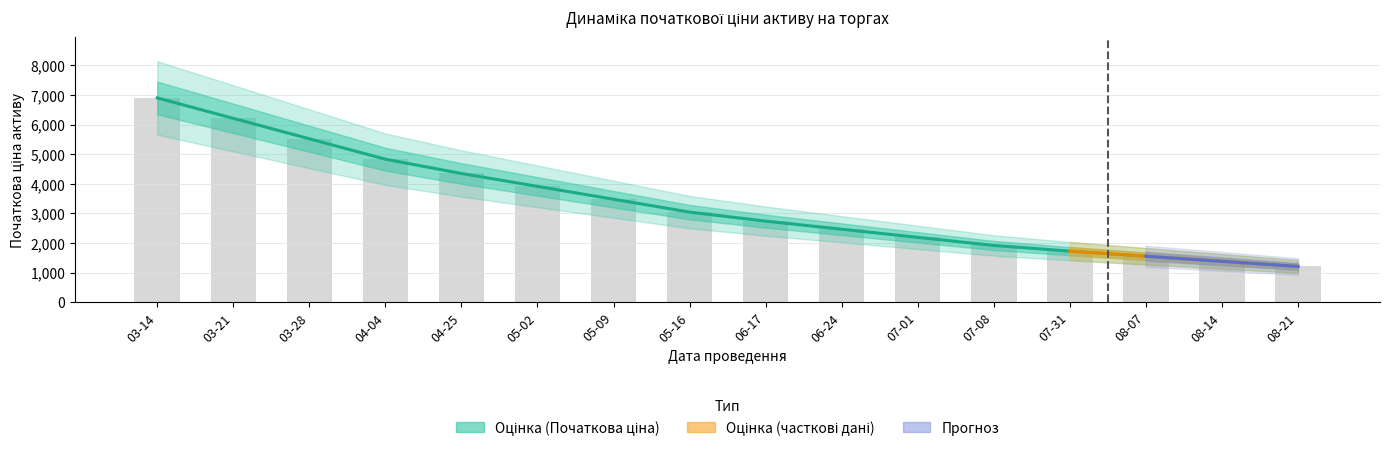

How many data points in Відсоток зниження are above 3042?

8